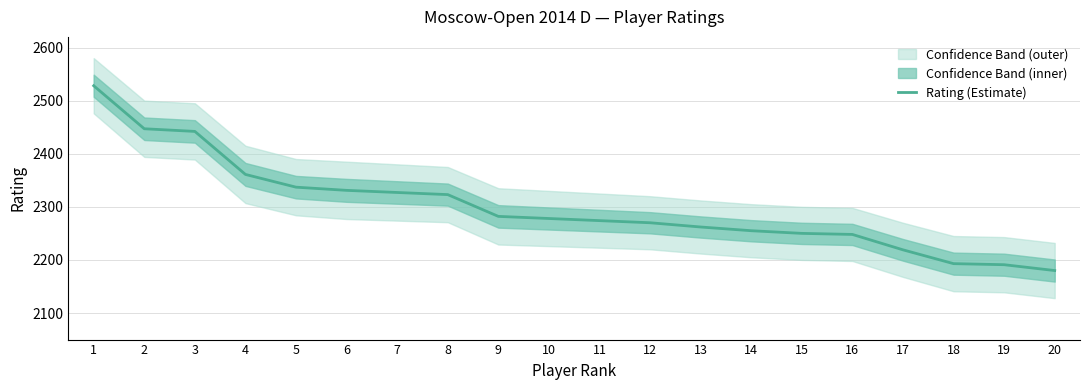

The chart shows a value of 2274 at 11. True or false?

True